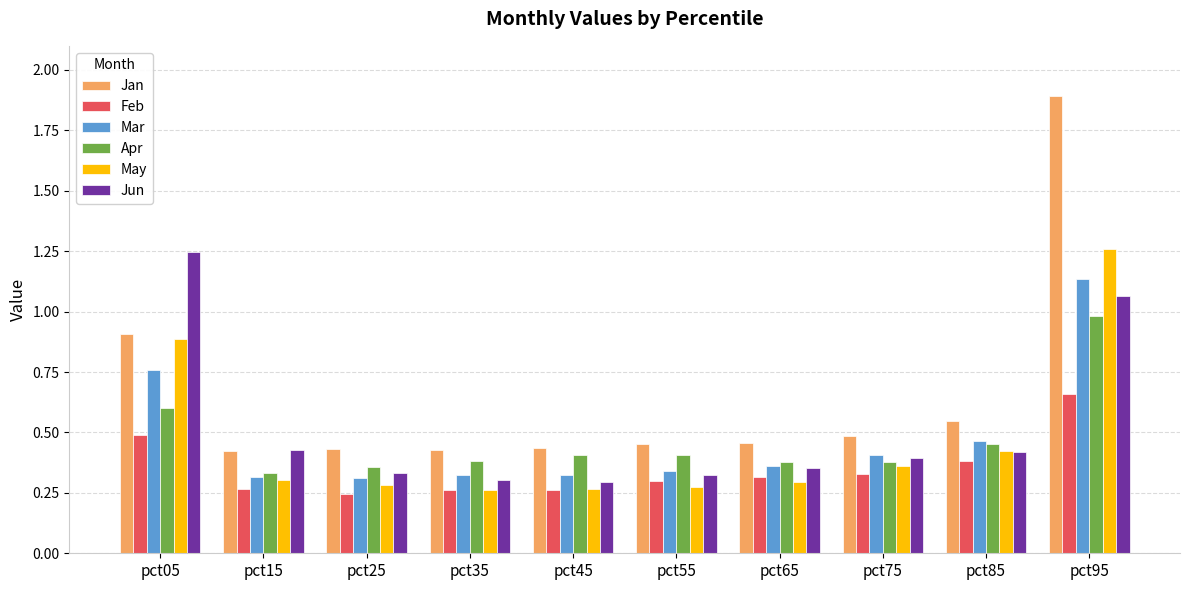

How many series are shown in this chart?

6